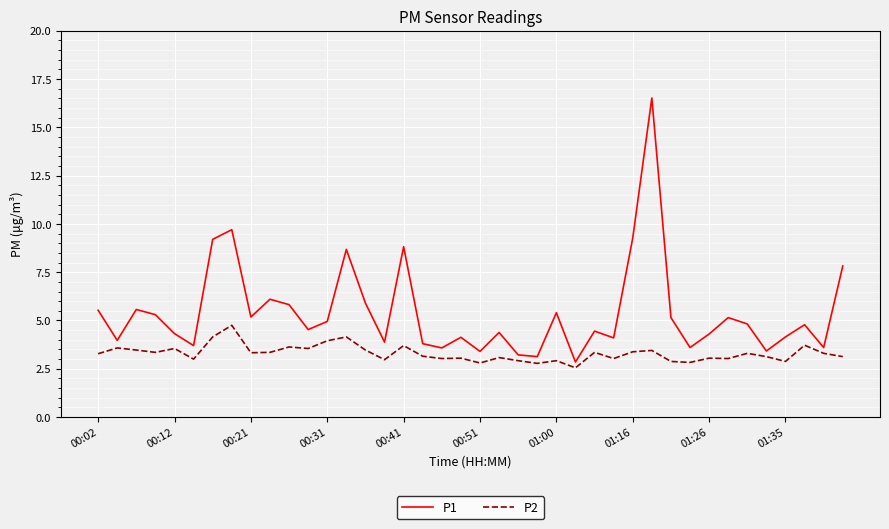

What is the maximum value for P1?

16.5